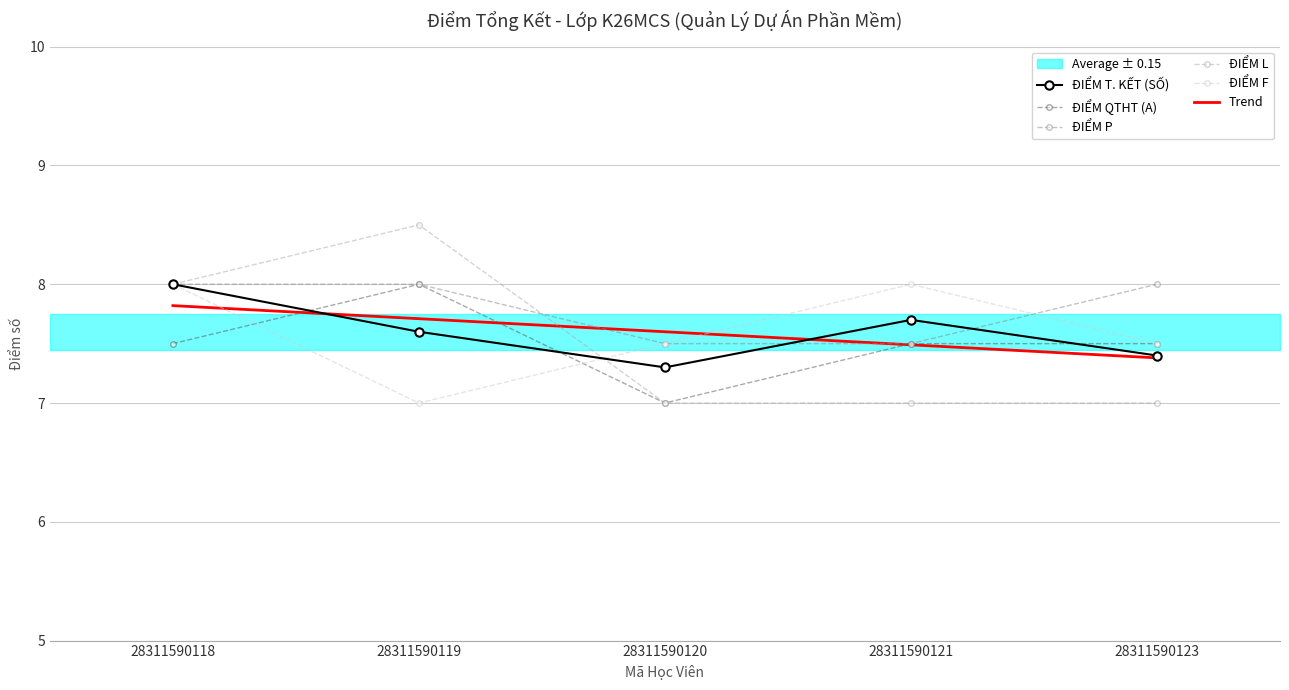

What is the total value across all series at 28311590123?

44.8